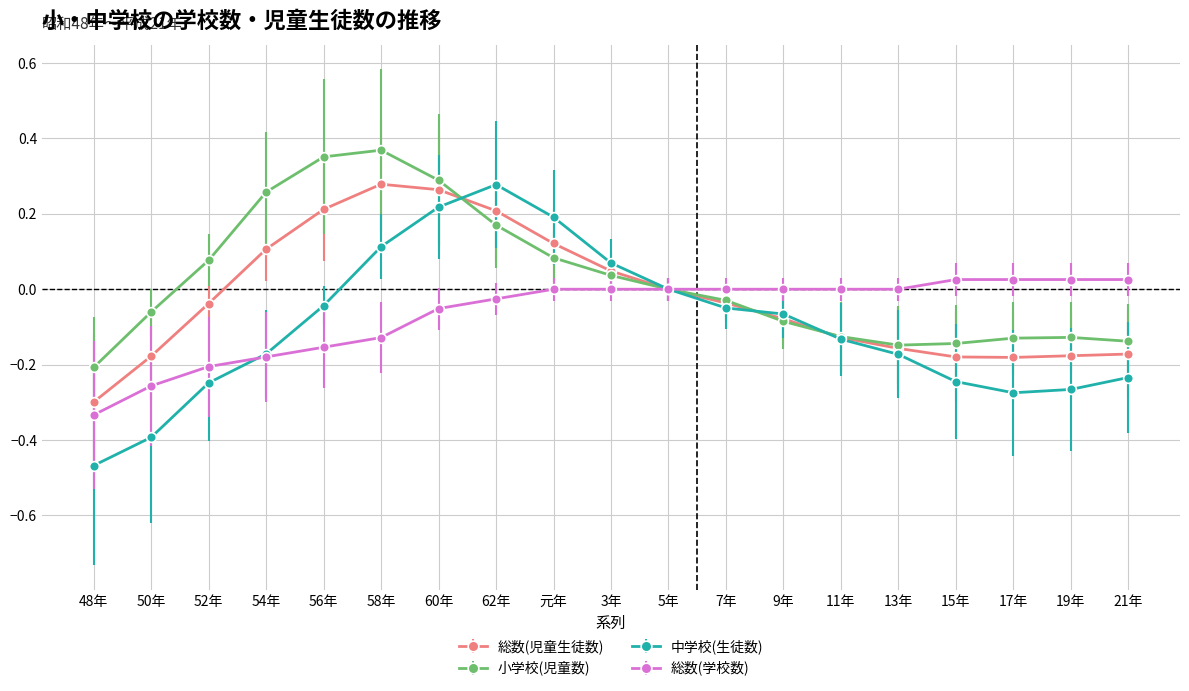

What is the label of the 18th point from the left?

19年